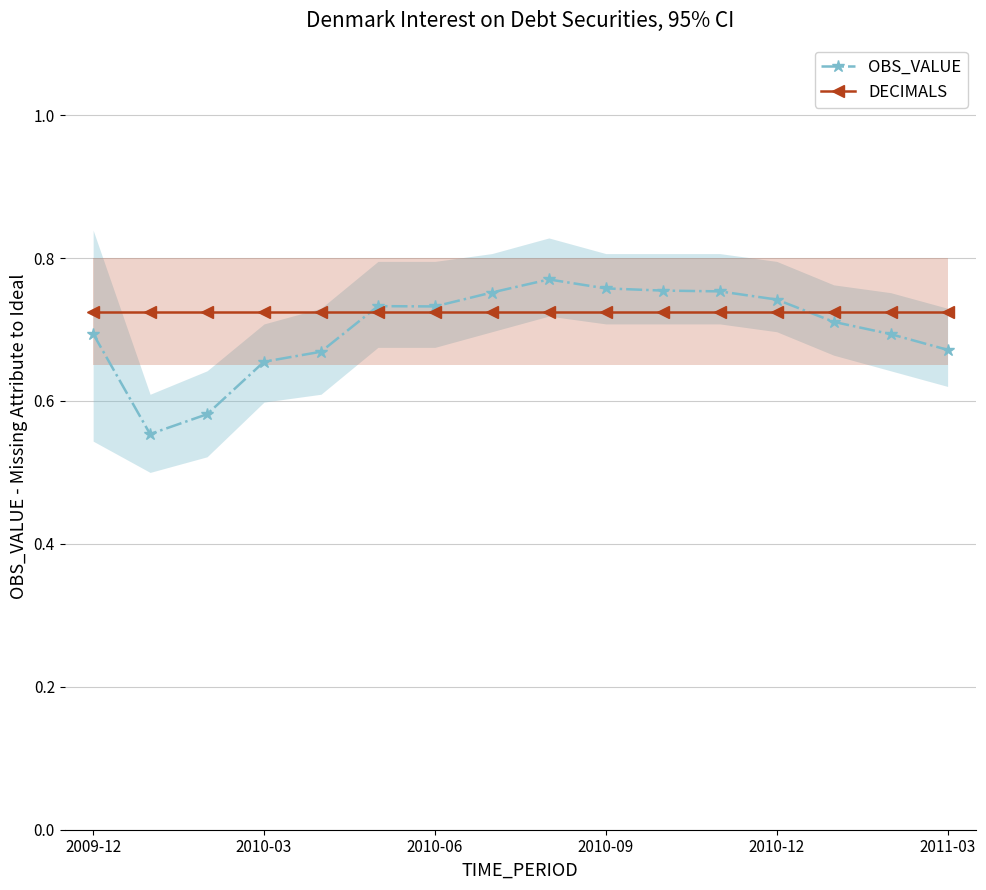

The OBS_VALUE series shows 0.2 at 2010-03. True or false?

False